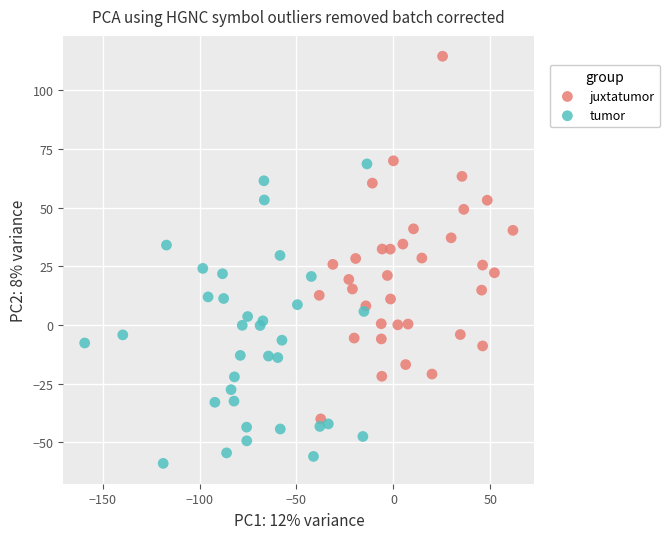

Which series has the widest spread of Y values?

juxtatumor